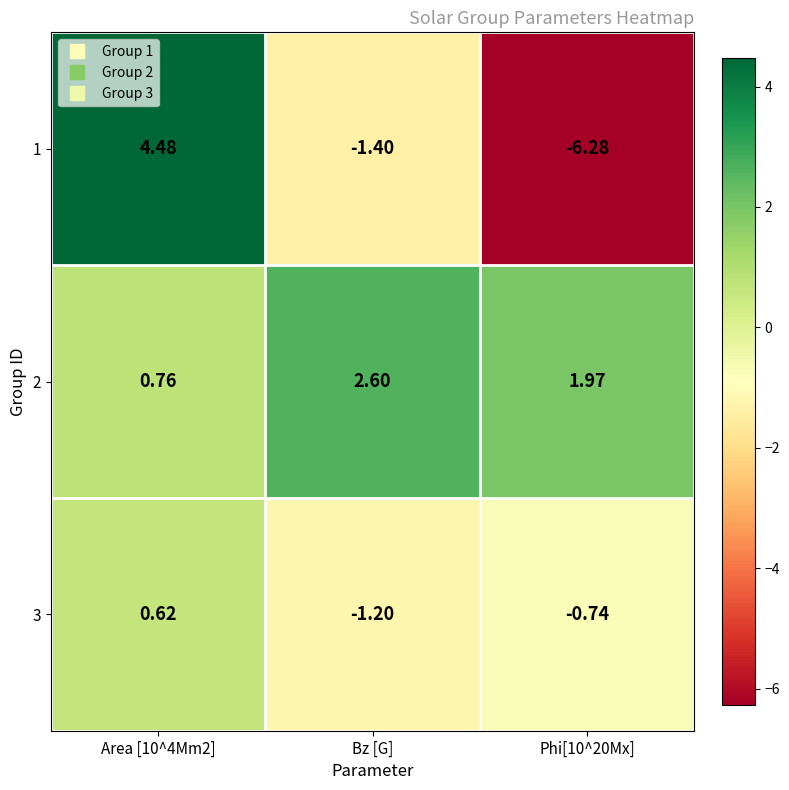

Which series has the largest range (max minus min)?

1